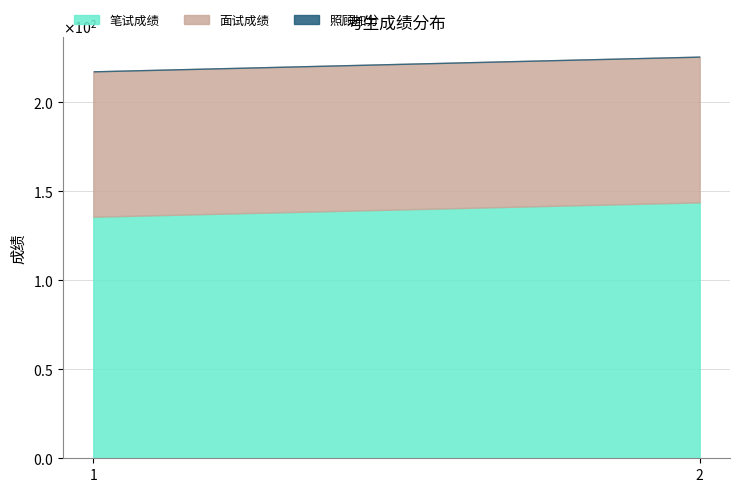

What is the sum of all 面试成绩 values?

163.4